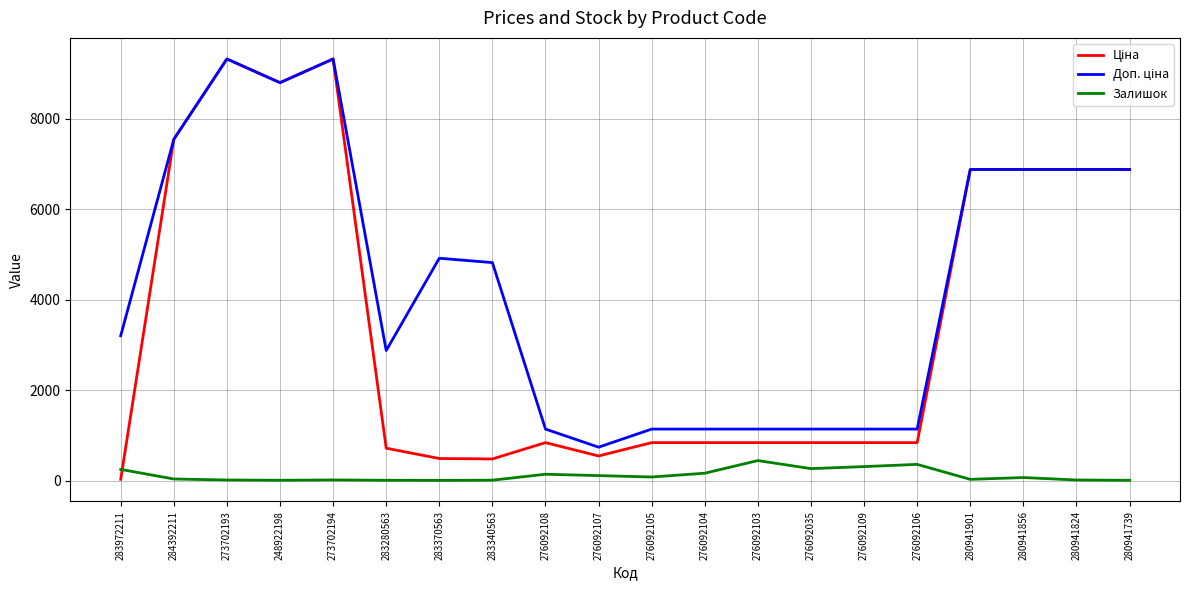

What is the spread (max minus min) of values at 276092035?

874.1